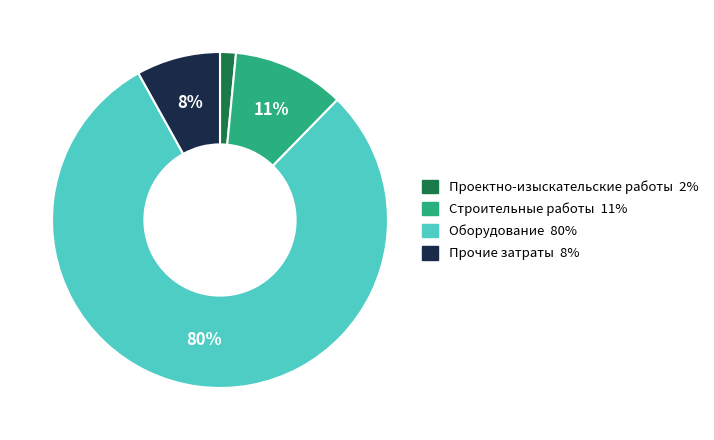

The Проектно-изыскательские работы slice represents 2% of the pie. True or false?

True